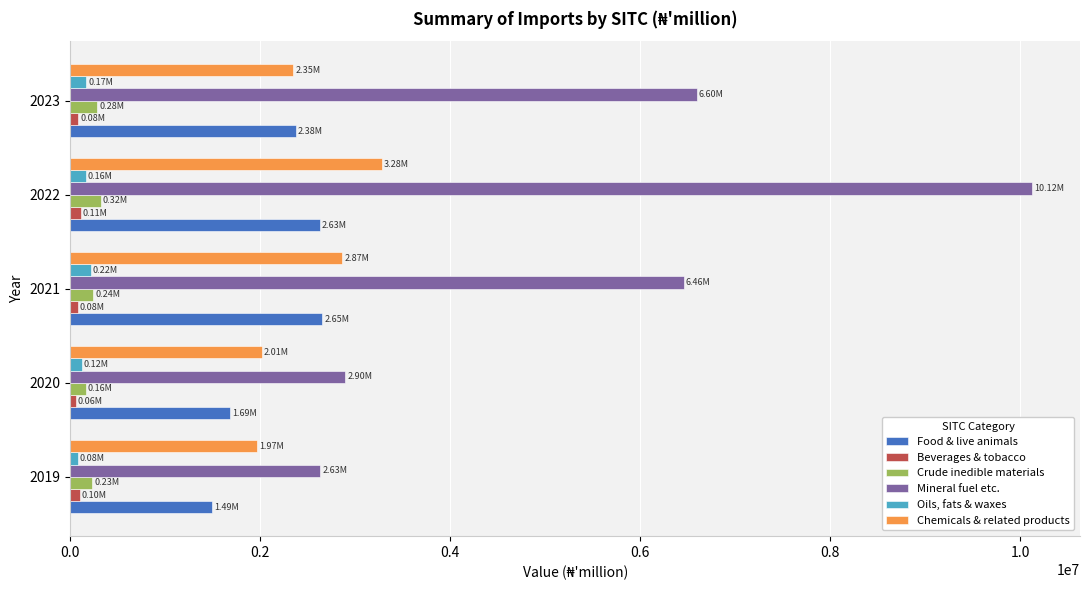

Between 2021 and 2022, which series saw the biggest shift?

Mineral fuel etc.